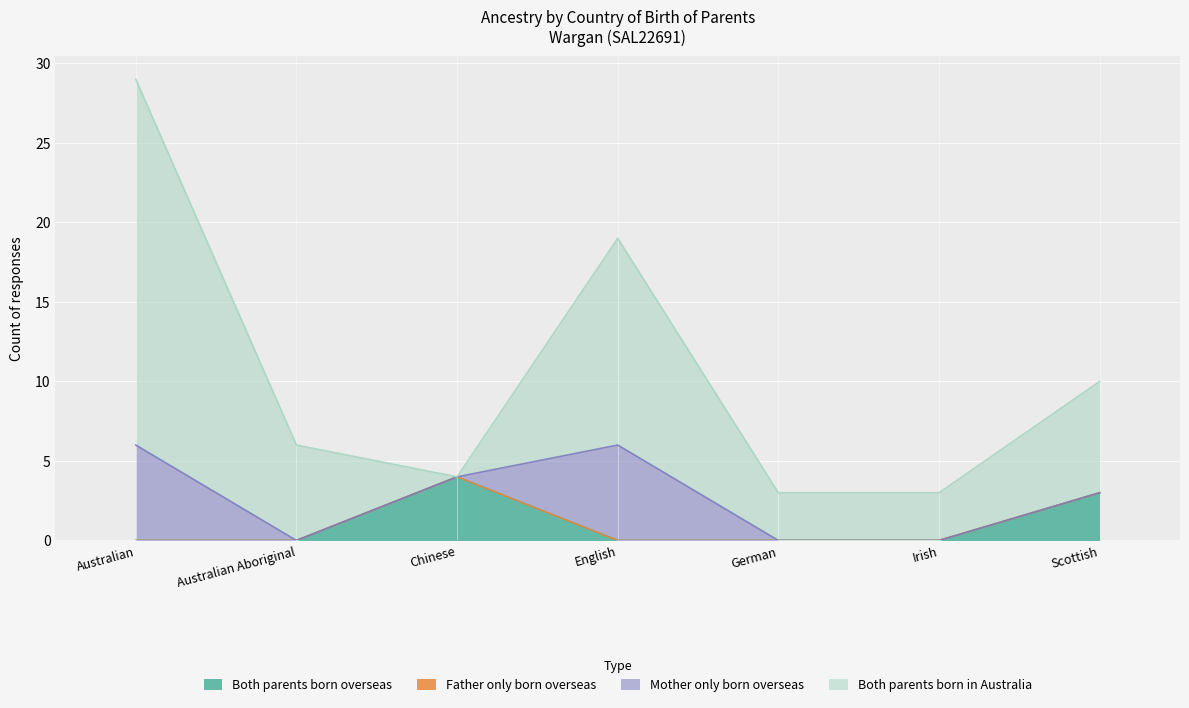

The value of Both parents born overseas at Australian is 0. True or false?

True